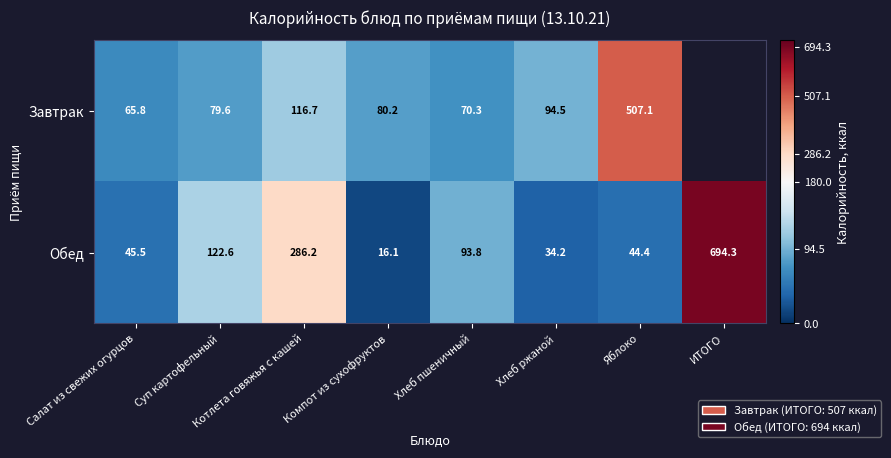

What is the average value of the Обед series?

167.1